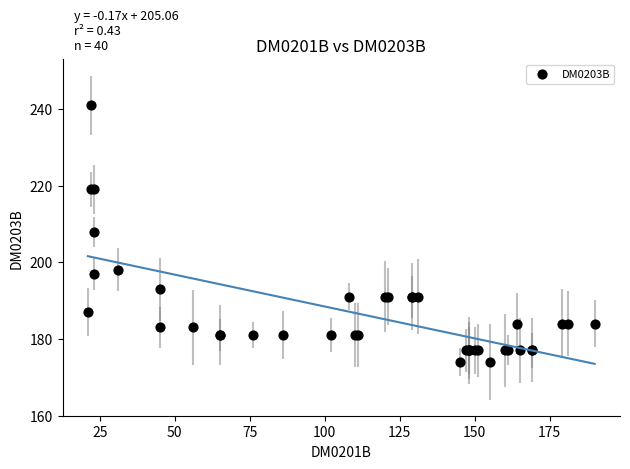

What Y value in the scatter plot is closest to 207?

208